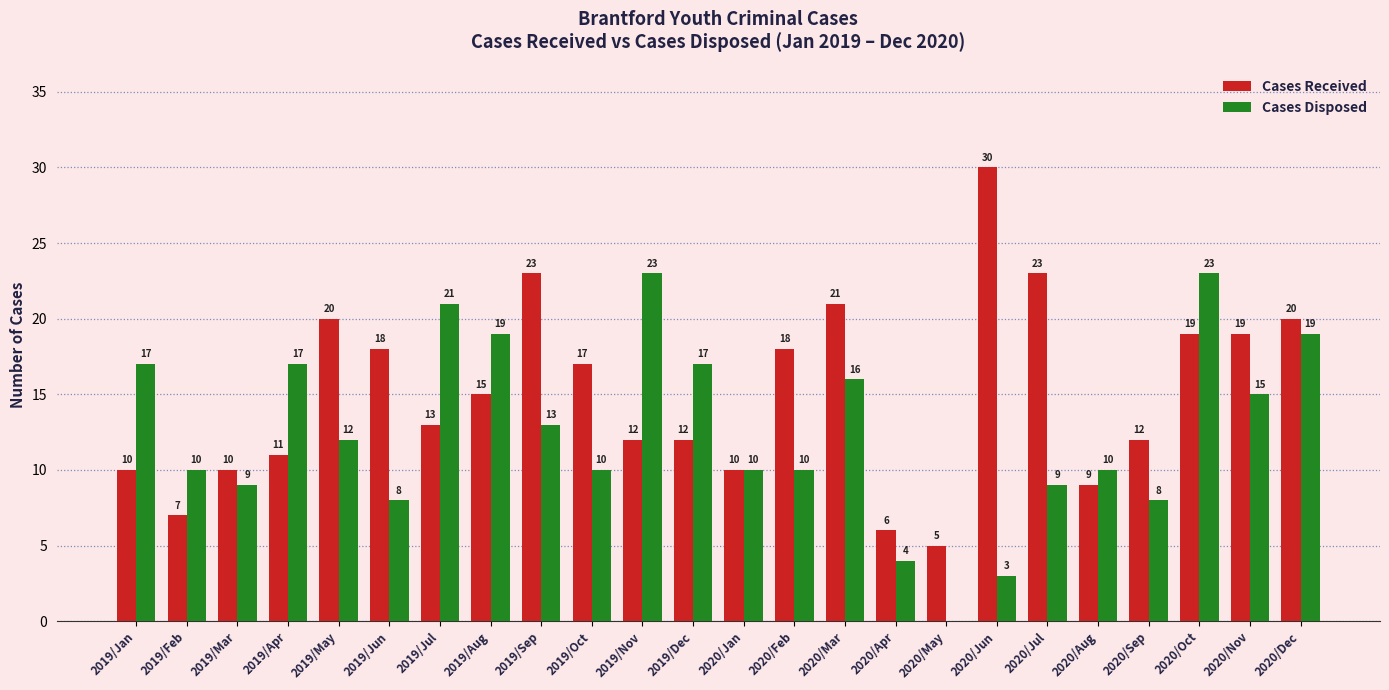

The Cases Received series shows 9 at 2020/Aug. True or false?

True